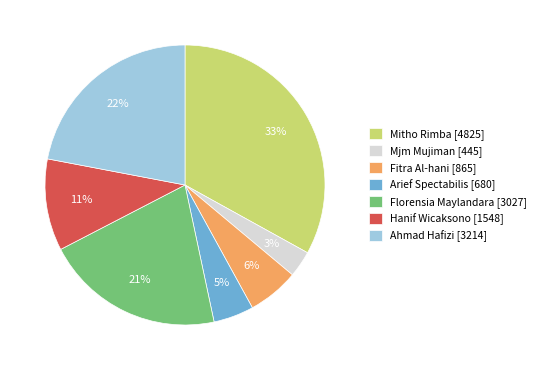

To the nearest percent, what is the difference between the largest and smallest slice percentages?

30%